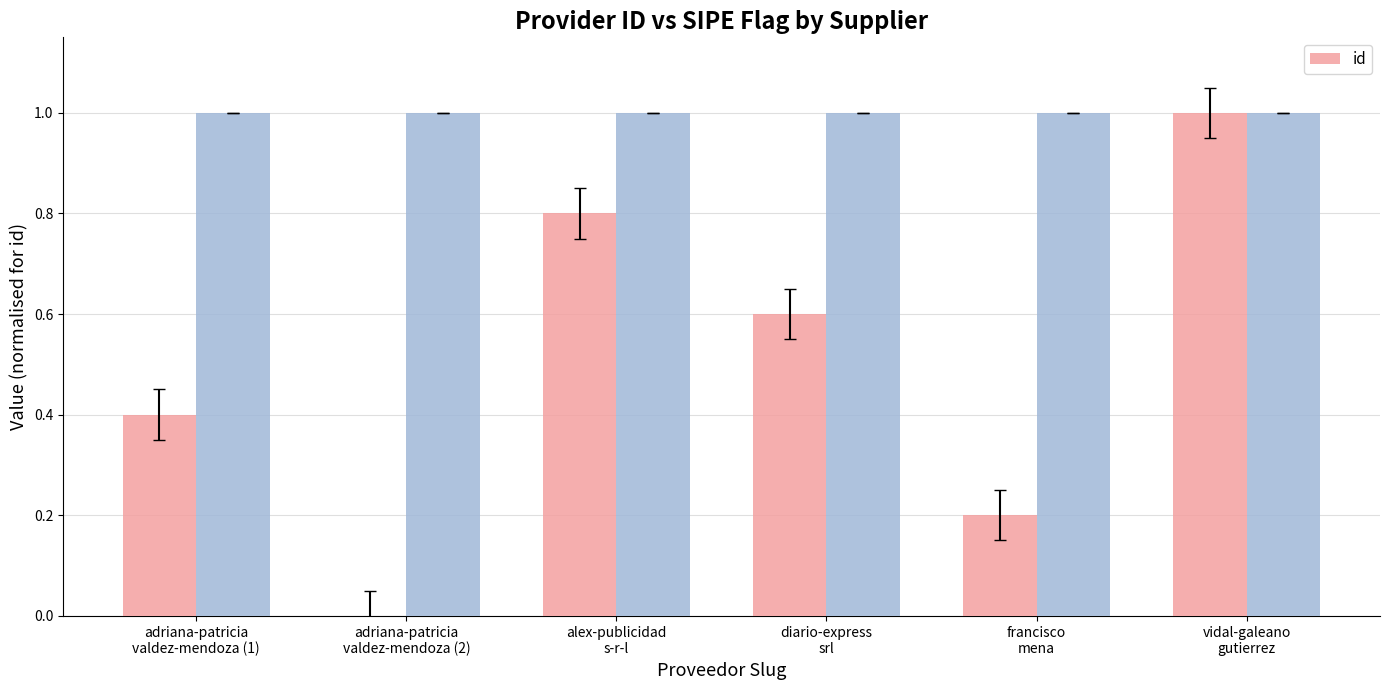

At which label is the value closest to 0?

adriana-patricia
valdez-mendoza (2)